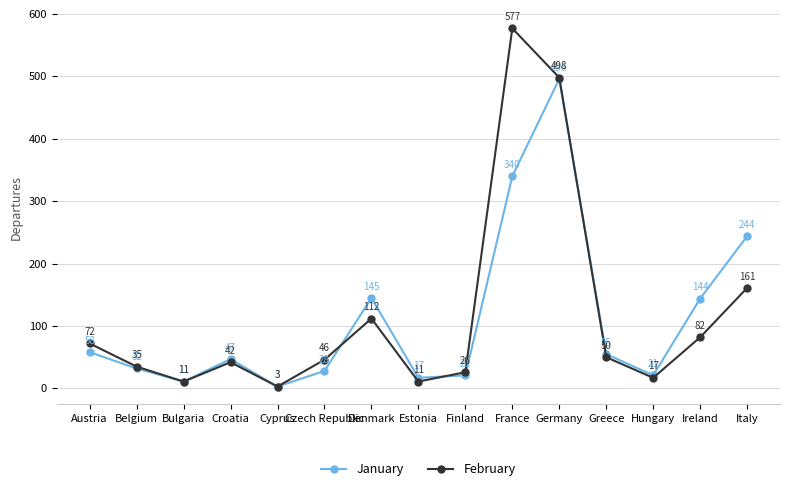

Reading left to right, what are all the values shown in this chart?

January: Austria=58	Belgium=32	Bulgaria=11	Croatia=47	Cyprus=3	Czech Republic=28	Denmark=145	Estonia=17	Finland=21	France=340	Germany=496	Greece=55	Hungary=21	Ireland=144	Italy=244
February: Austria=72	Belgium=35	Bulgaria=11	Croatia=42	Cyprus=3	Czech Republic=46	Denmark=112	Estonia=11	Finland=26	France=577	Germany=498	Greece=50	Hungary=17	Ireland=82	Italy=161